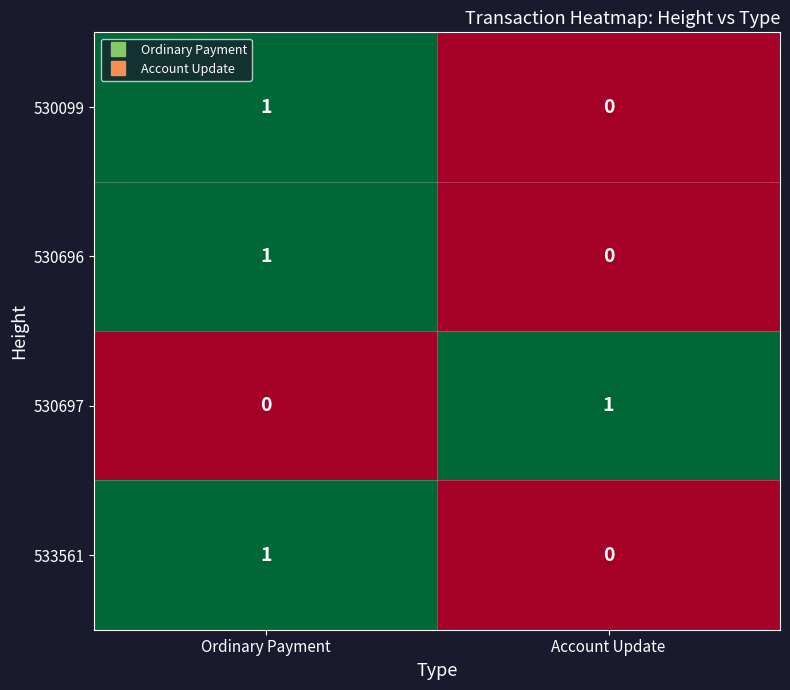

Where is 530099 nearest to the value 0?

Account Update